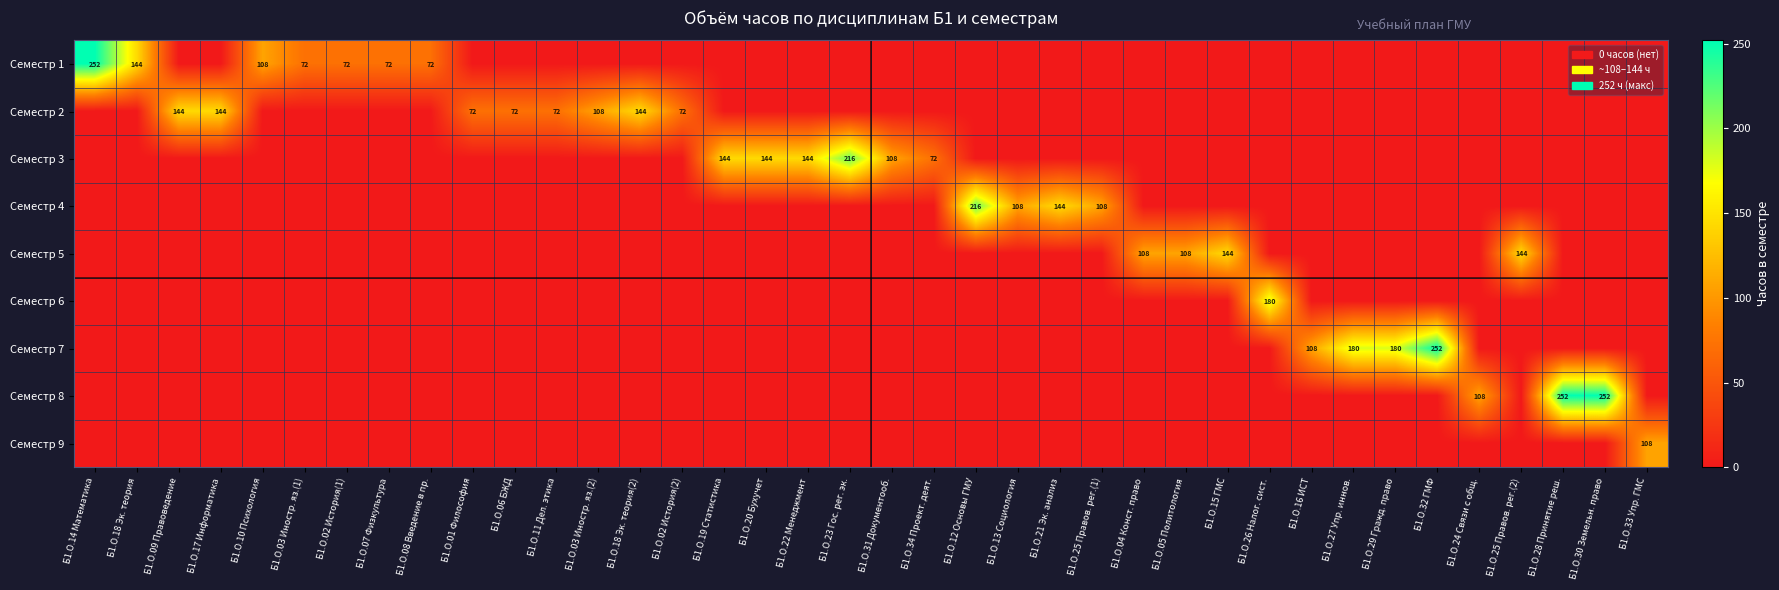

Is it true that Семестр 2 equals 108 at Б1.О.03 Иностр. яз.(2)?

True